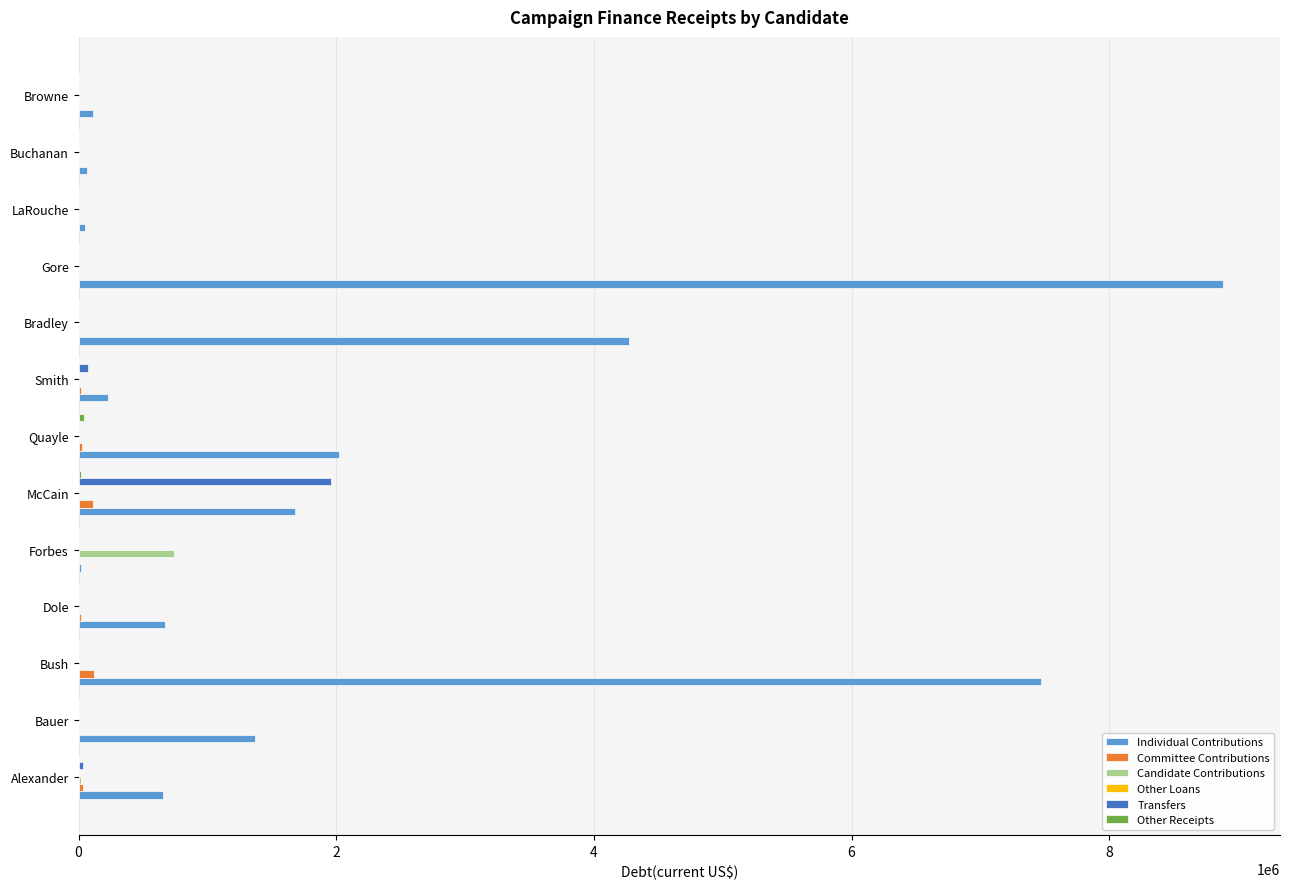

The value of Individual Contributions at Smith is 226474. True or false?

True